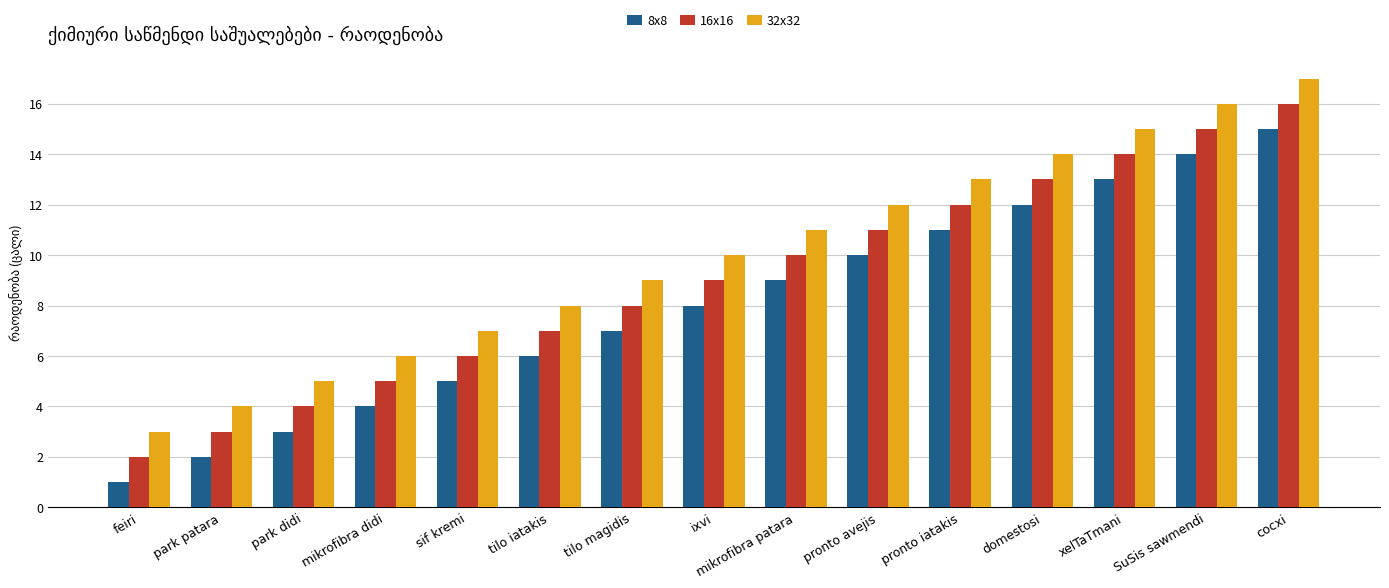

Rank the series at ixvi from lowest to highest value.

8x8, 16x16, 32x32